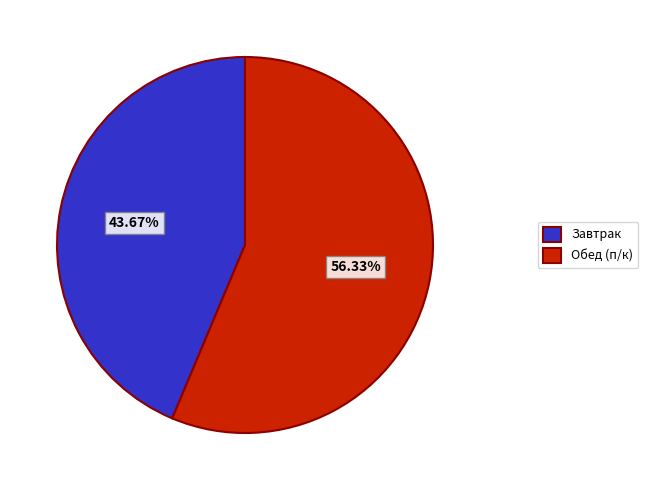

Is it true that Обед (п/к) is 56% of the pie?

True